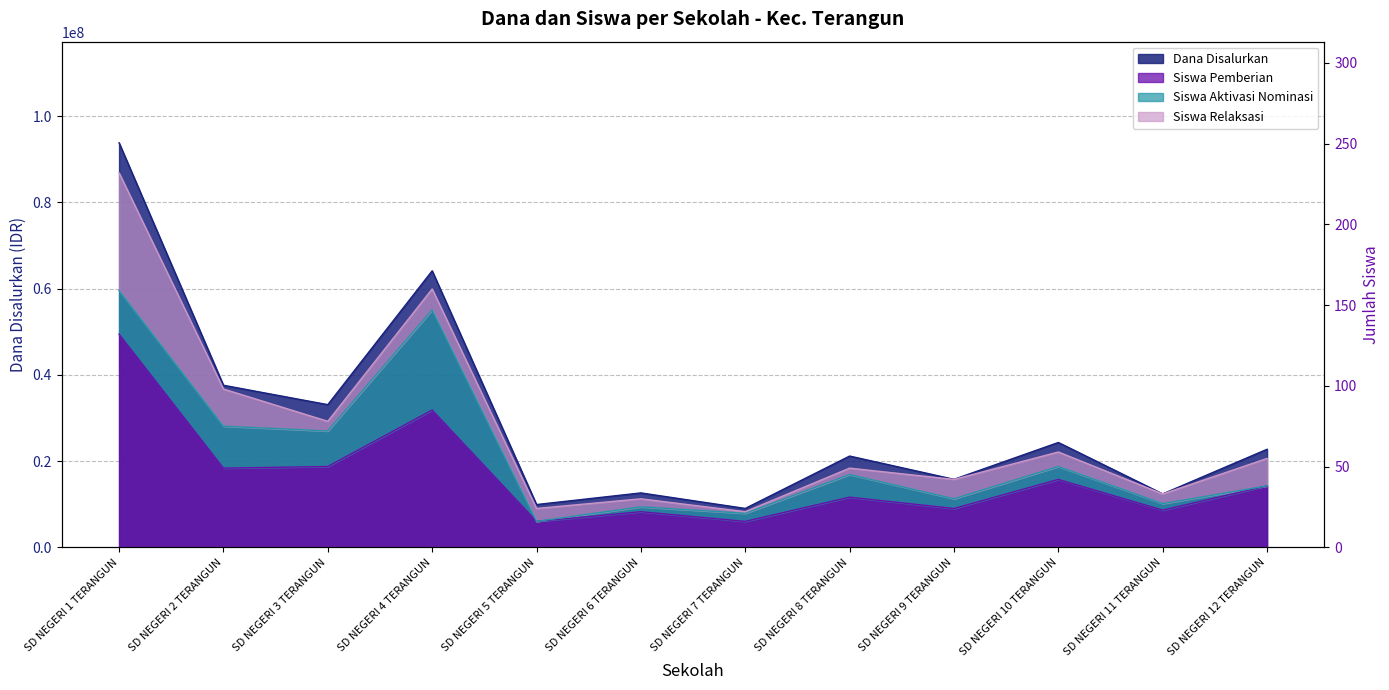

Read the Dana Disalurkan value at SD NEGERI 6 TERANGUN.

12600000